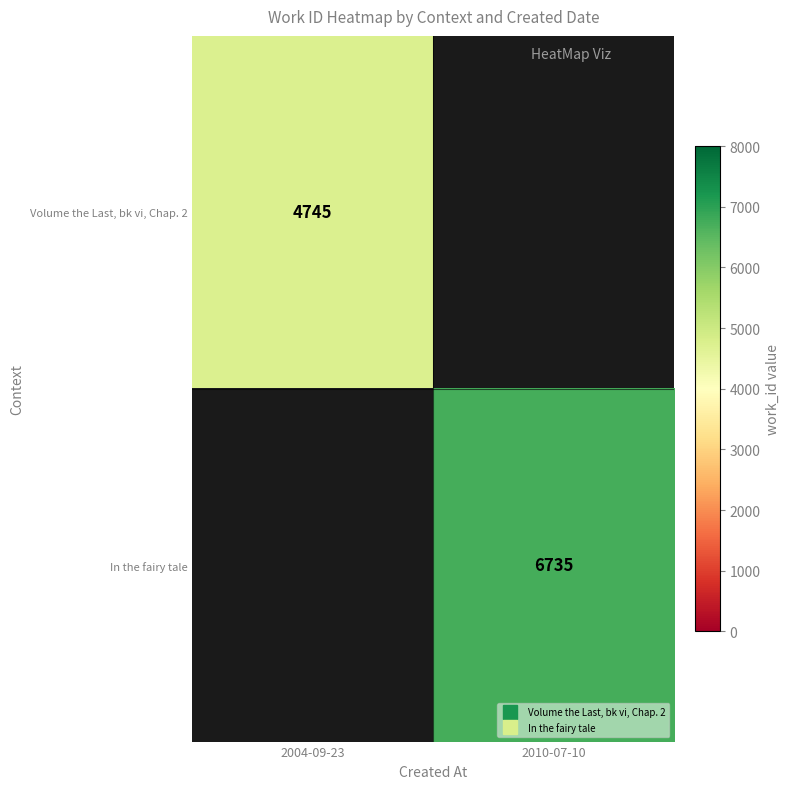

What is the maximum value shown in the chart?

6735.0